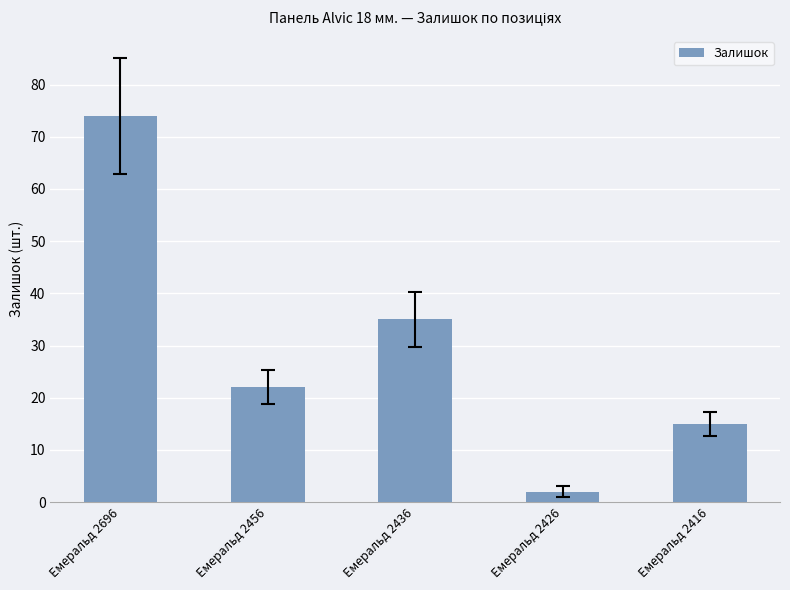

Approximately how many times larger is the value at Емеральд 2416 compared to Емеральд 2426?

7.5